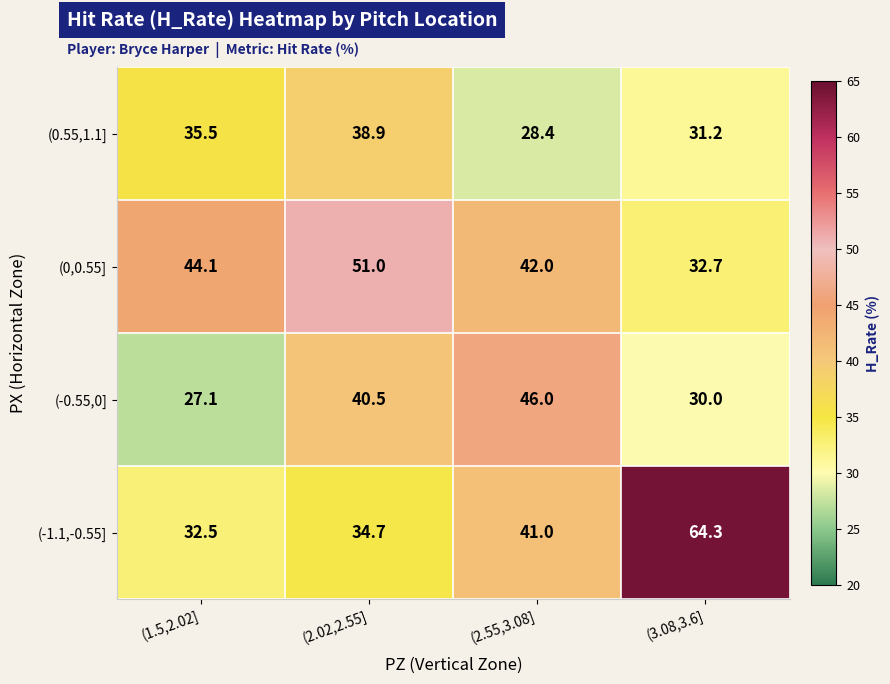

Which label corresponds to the smallest value in the chart?

(1.5,2.02]